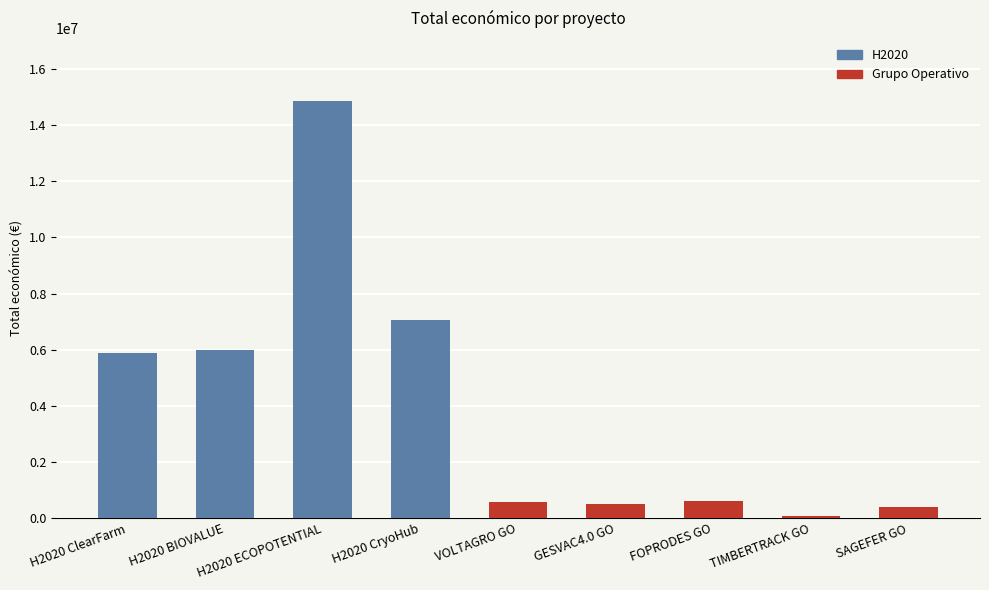

What is the difference between the values at VOLTAGRO GO and H2020 ClearFarm?

5313645